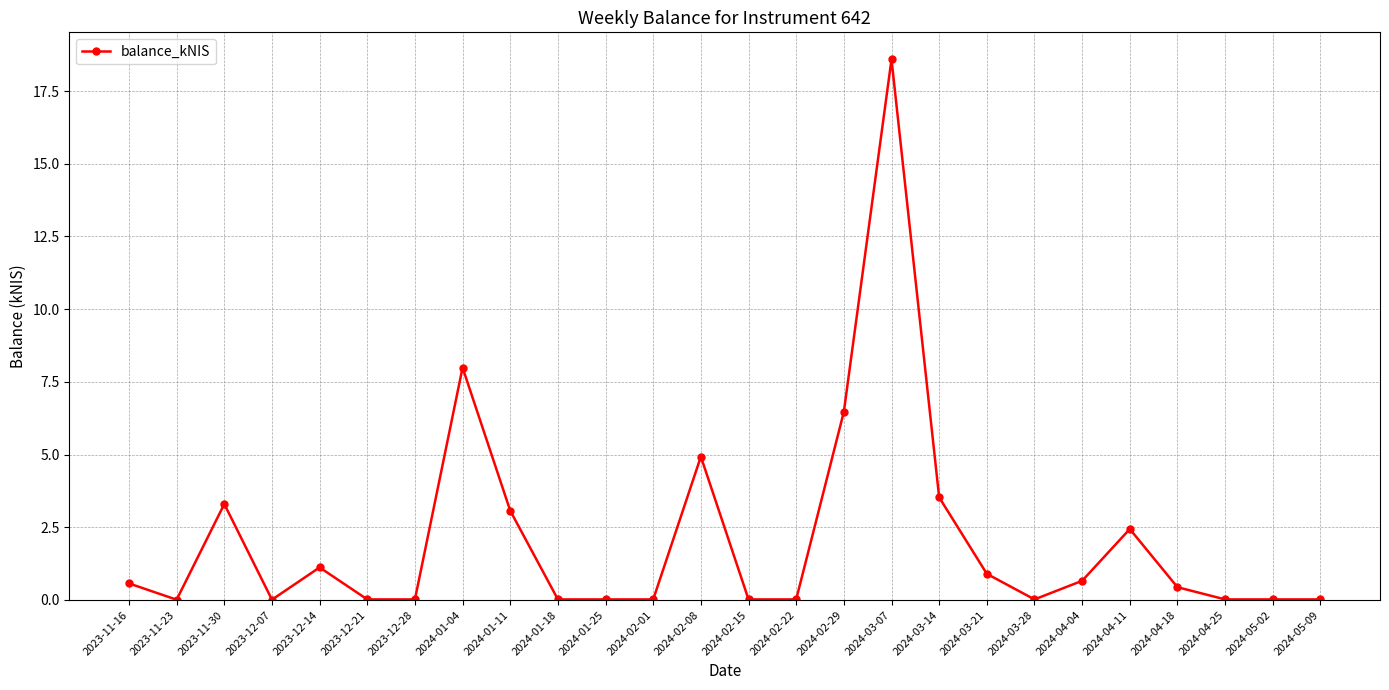

What is the difference between the values at 2023-12-28 and 2024-04-04?

0.6